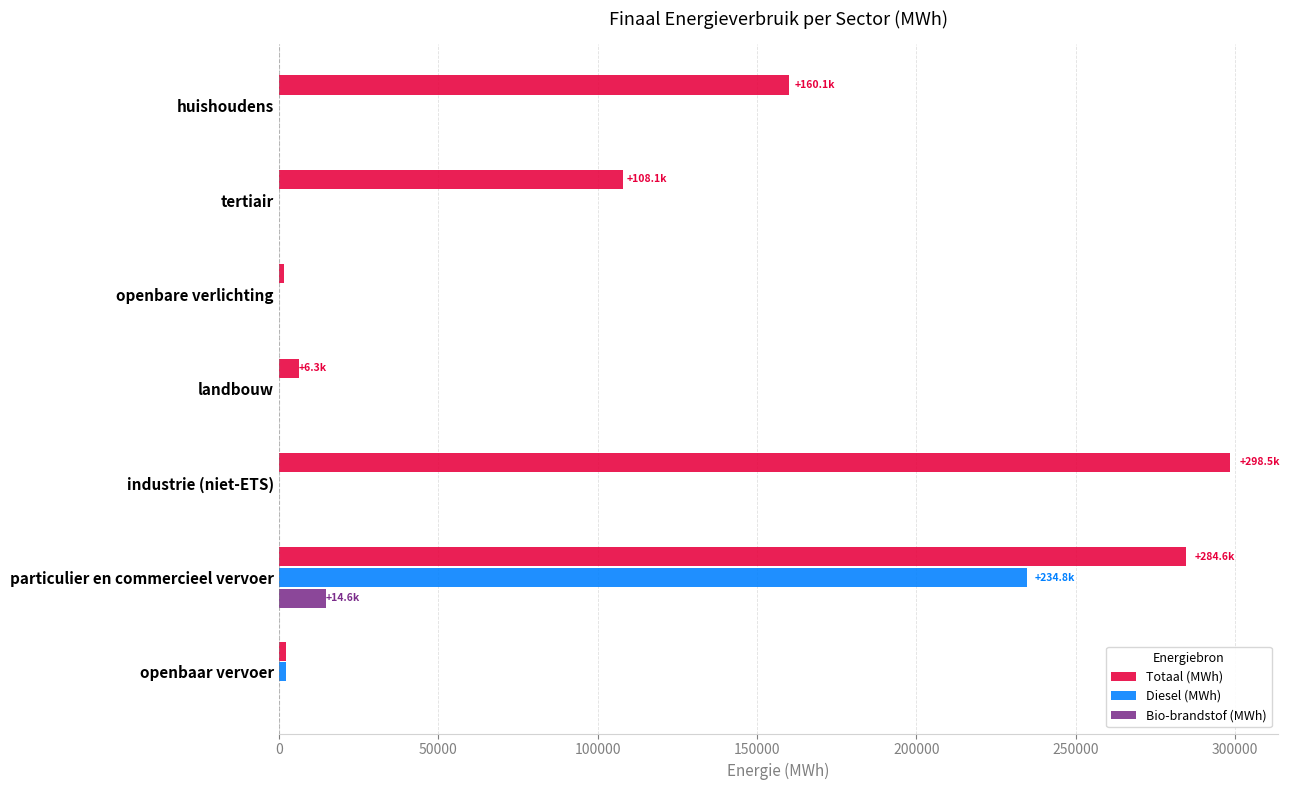

What is the sum of all Diesel (MWh) values?

236912.5